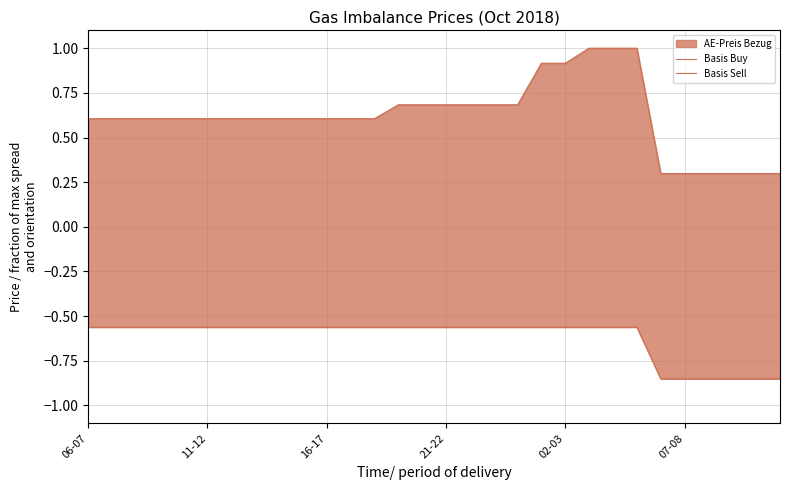

Which category has the highest value in the Basis Sell series?

06-07